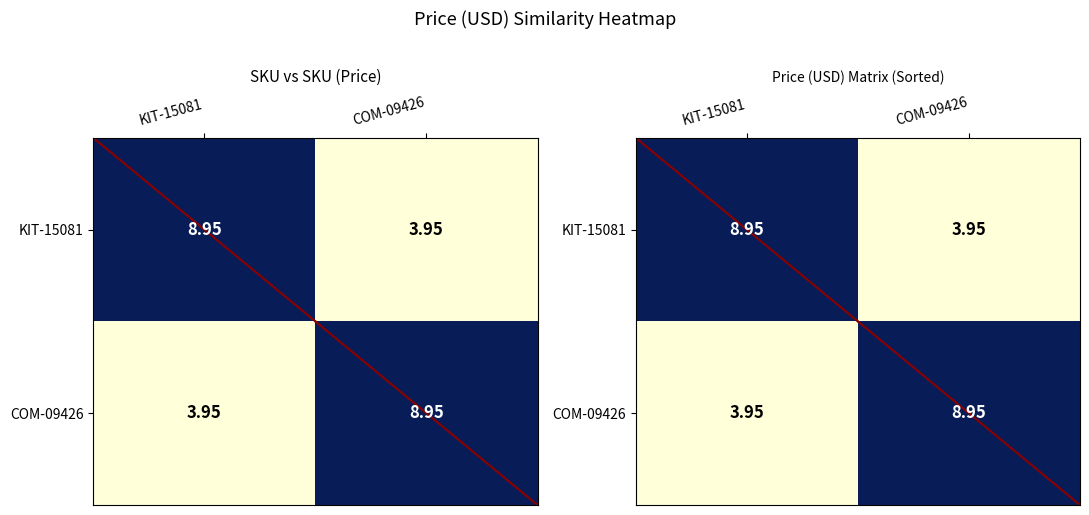

How many values in the KIT-15081 series exceed 8?

1